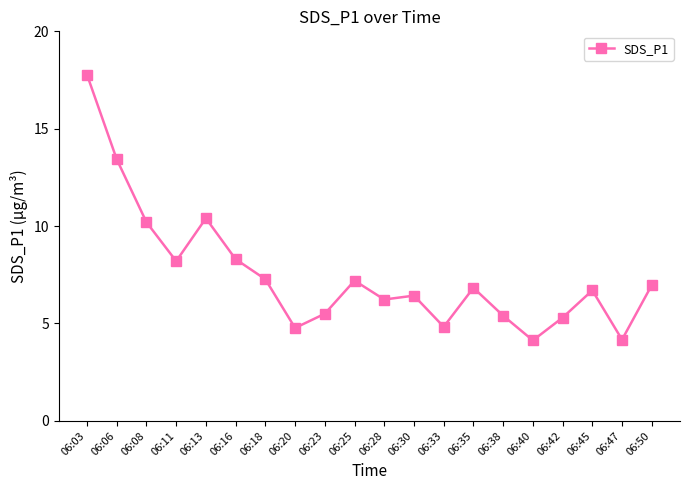

True or false: there are more than 0 points higher than both neighbors.

True